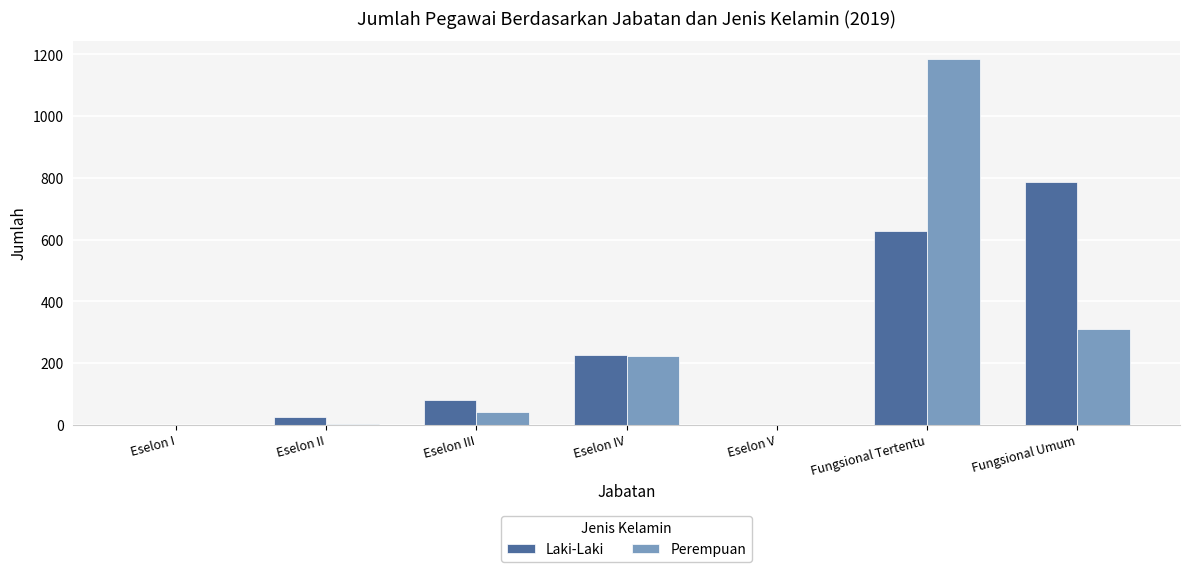

Where is Laki-Laki nearest to the value 393?

Eselon IV